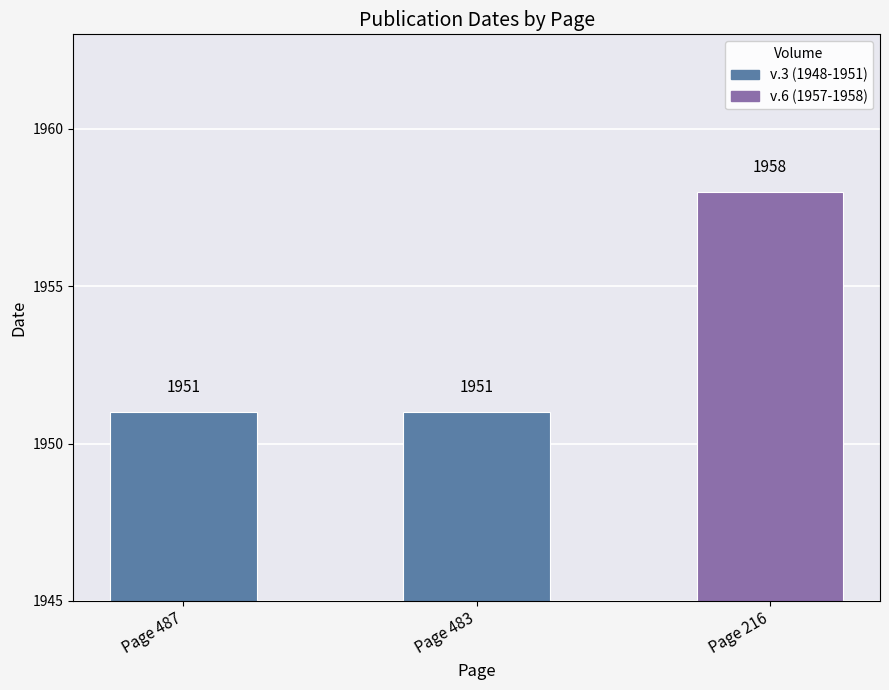

What is the value of the 3rd bar from the left?

1958